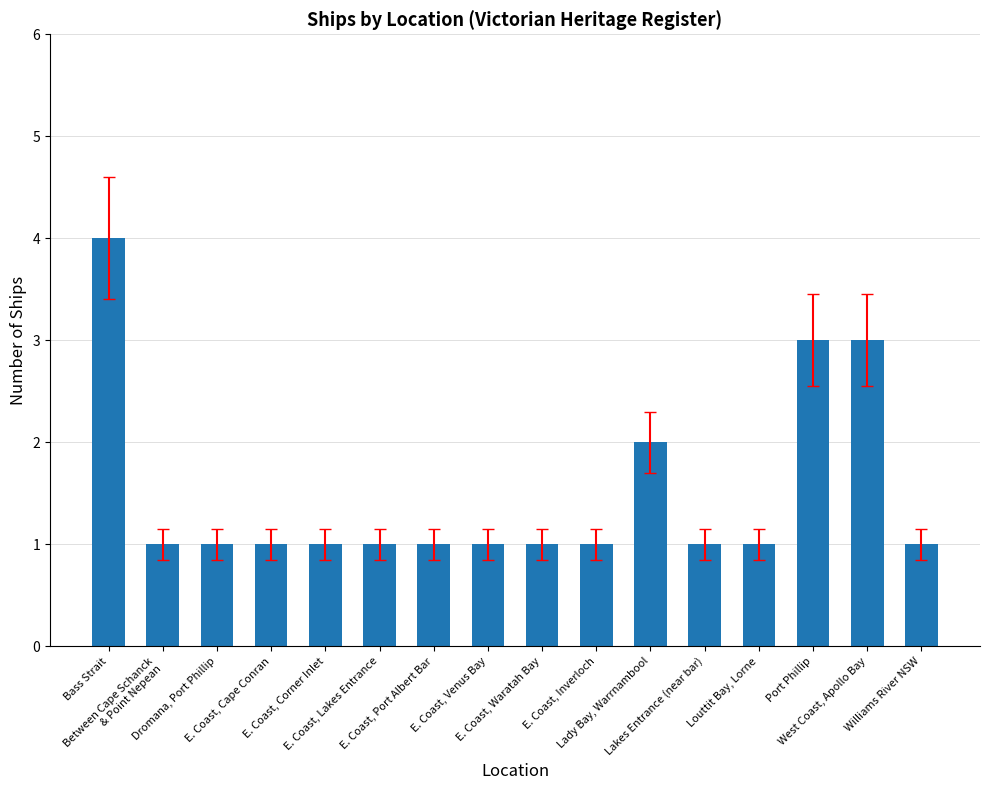

What is the greatest value displayed?

4